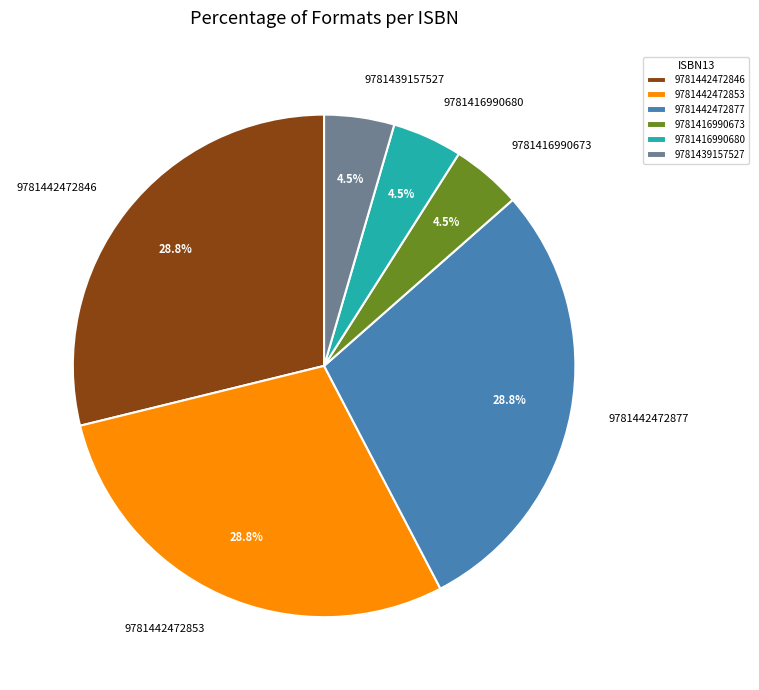

To the nearest percent, what is the combined percentage of 9781416990673 and 9781442472846?

33%